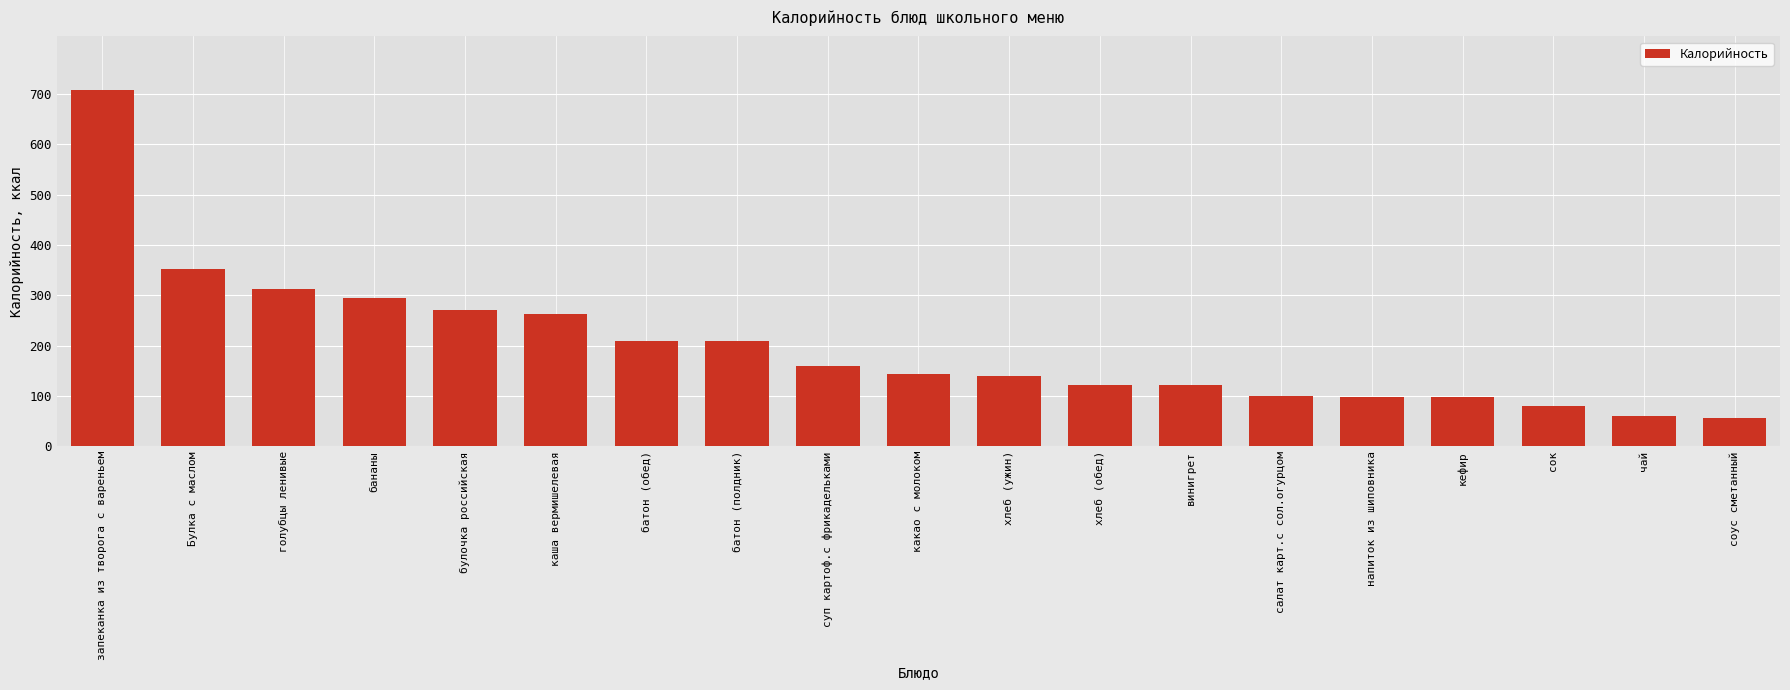

What is the difference between the maximum and second lowest values?

648.0